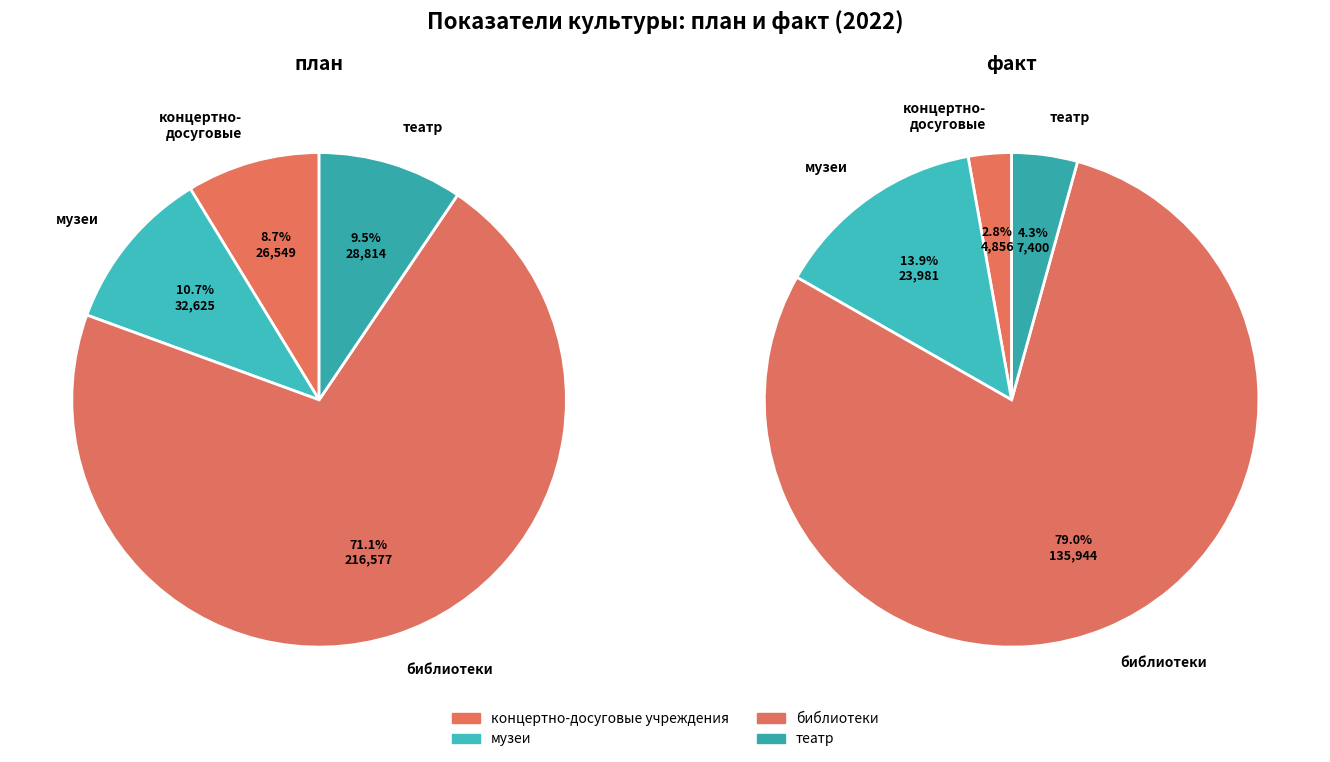

Is there any slice that represents more than half of the pie?

Yes